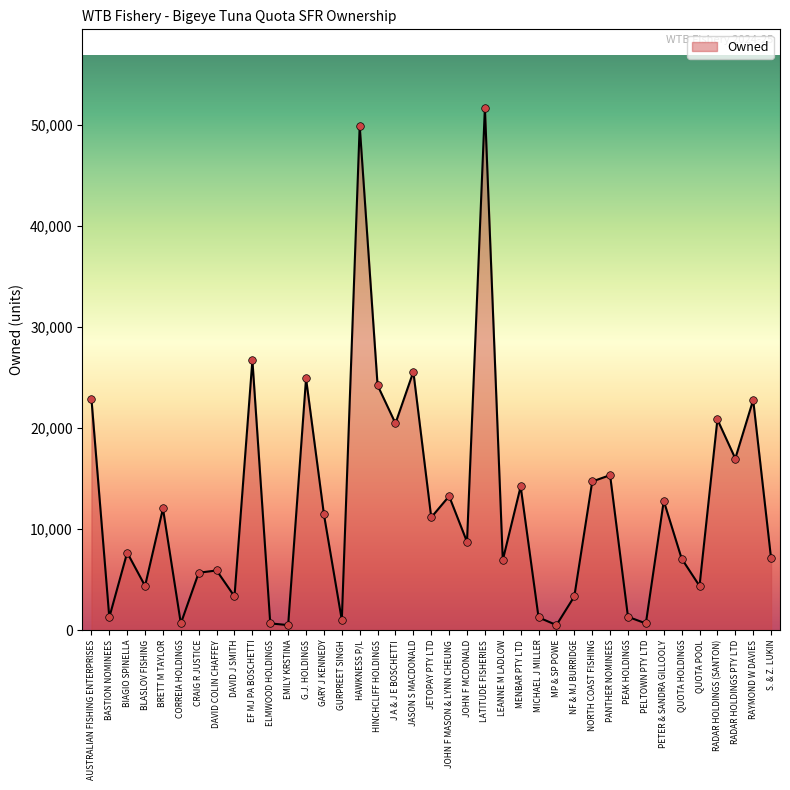

Approximately how many times larger is the value at QUOTA HOLDINGS compared to PEAK HOLDINGS?

5.4